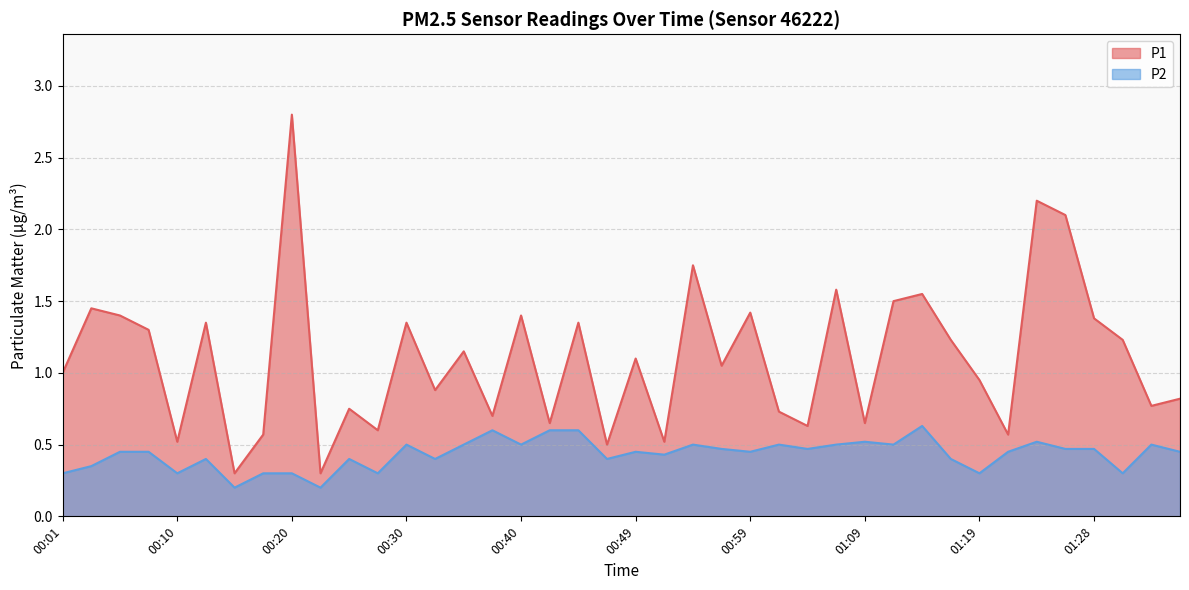

What is the label of the 14th point from the left?

00:32